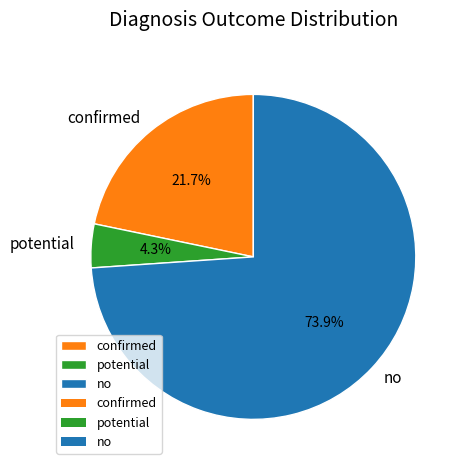

Is it true that potential is 18% of the pie?

False